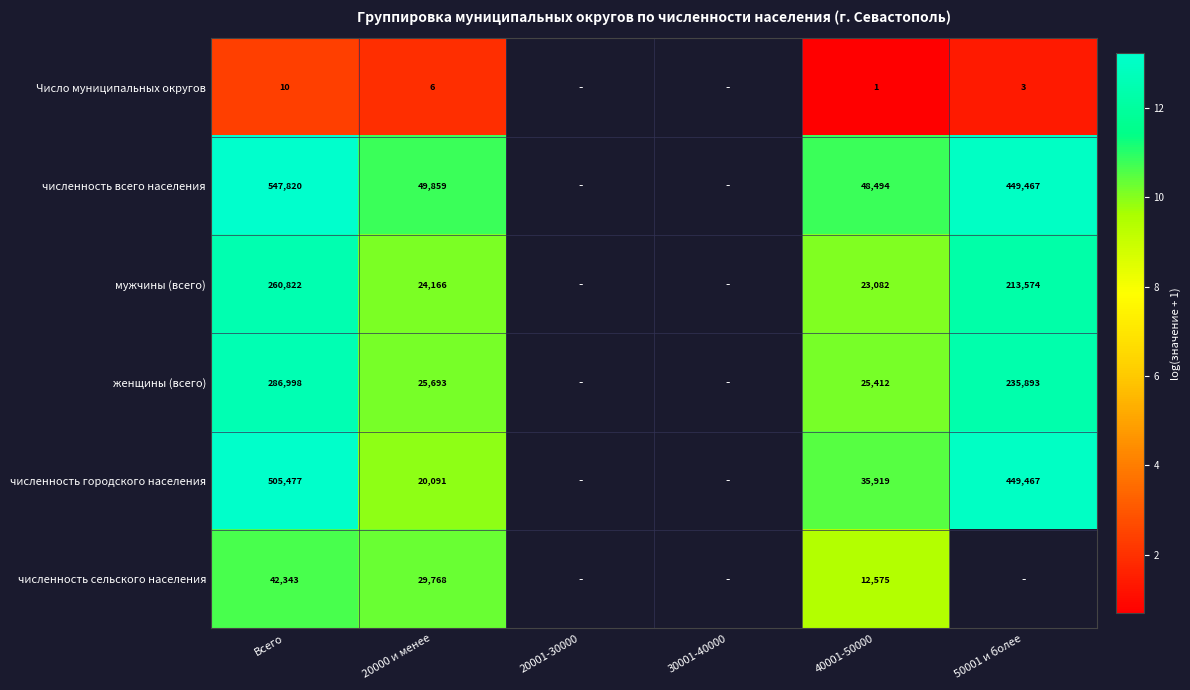

Rank the series at 40001-50000 from highest to lowest value.

численность всего населения, численность городского населения, женщины (всего), мужчины (всего), численность сельского населения, Число муниципальных округов